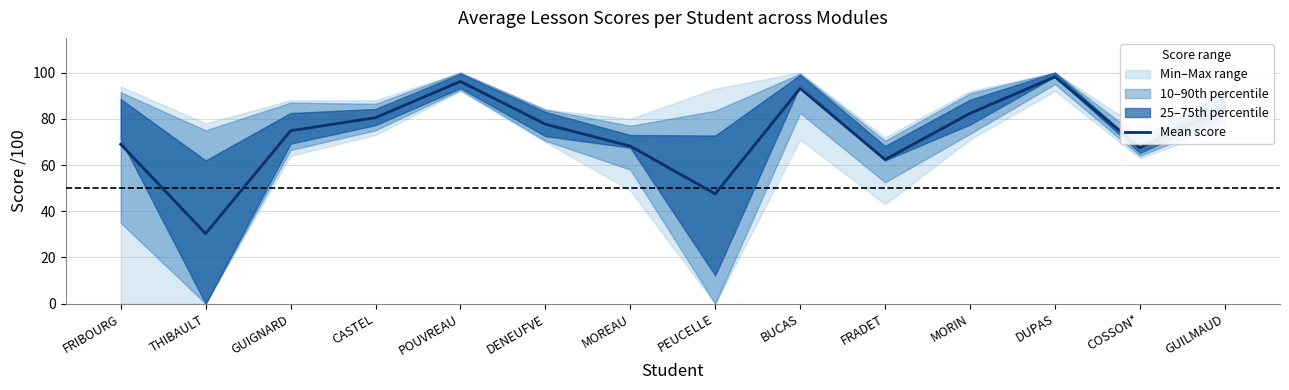

Between BUCAS and COSSON*, which is larger?

BUCAS